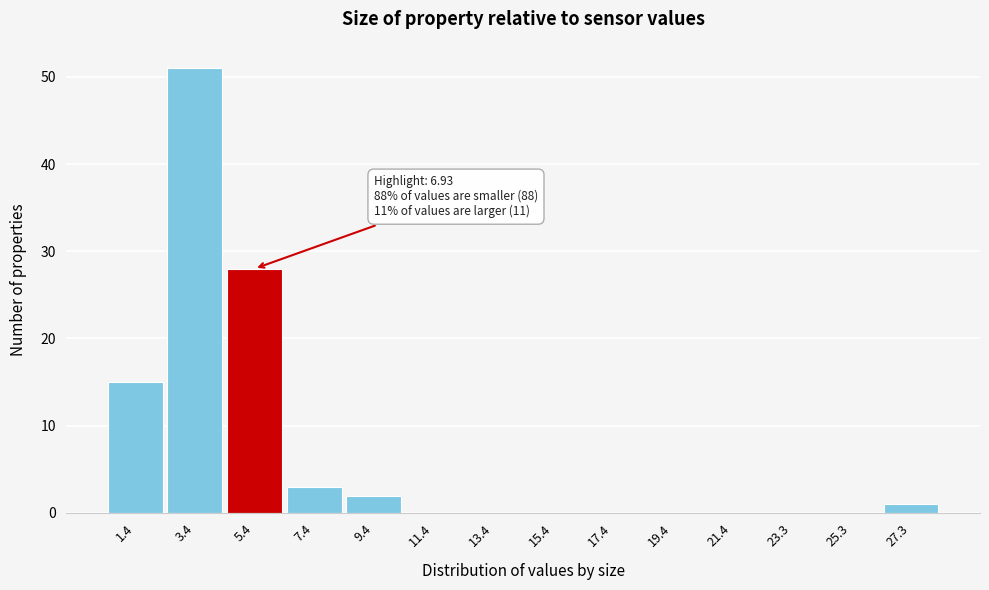

Reading left to right, transcribe all the data shown in this chart.

1.4=15	3.4=51	5.4=28	7.4=3	9.4=2	11.4=0	13.4=0	15.4=0	17.4=0	19.4=0	21.4=0	23.3=0	25.3=0	27.3=1